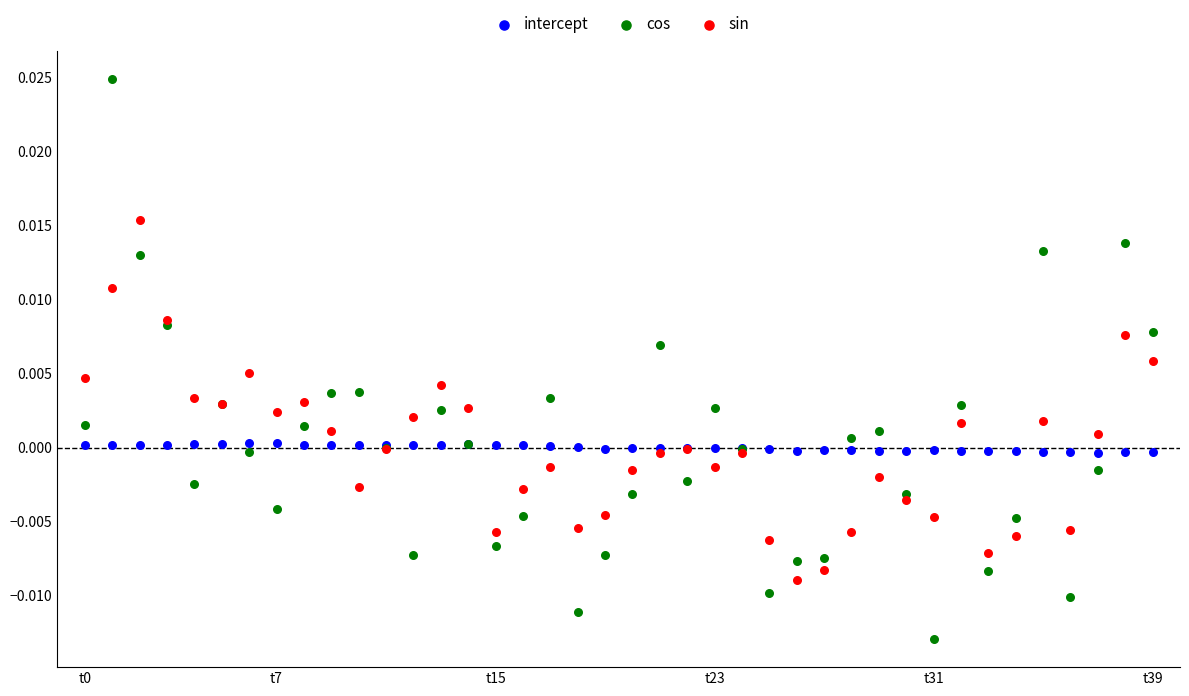

What are all the series names shown in the legend?

intercept, cos, sin